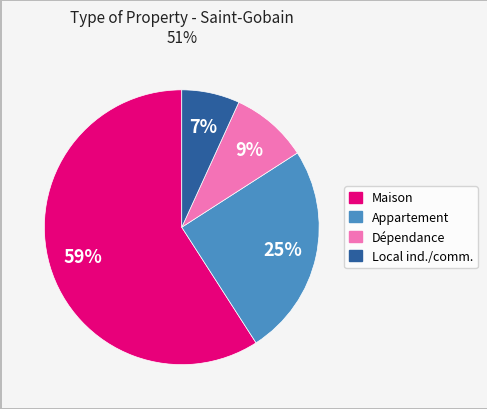

To the nearest percent, what is the difference between the largest and smallest slice percentages?

52%